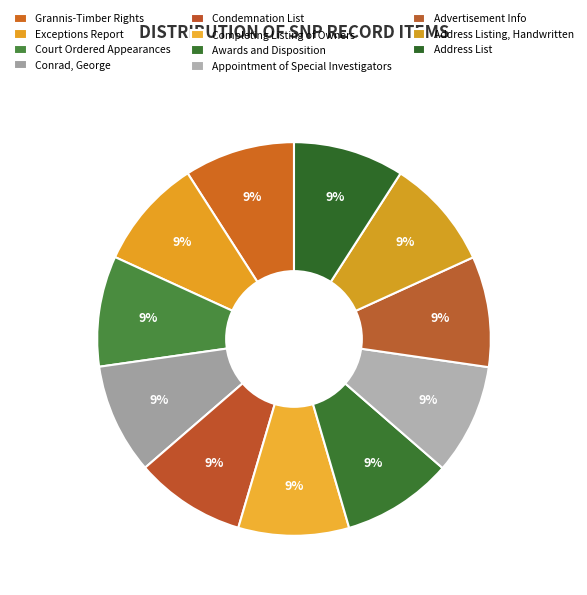

How many segments does this pie chart have?

11